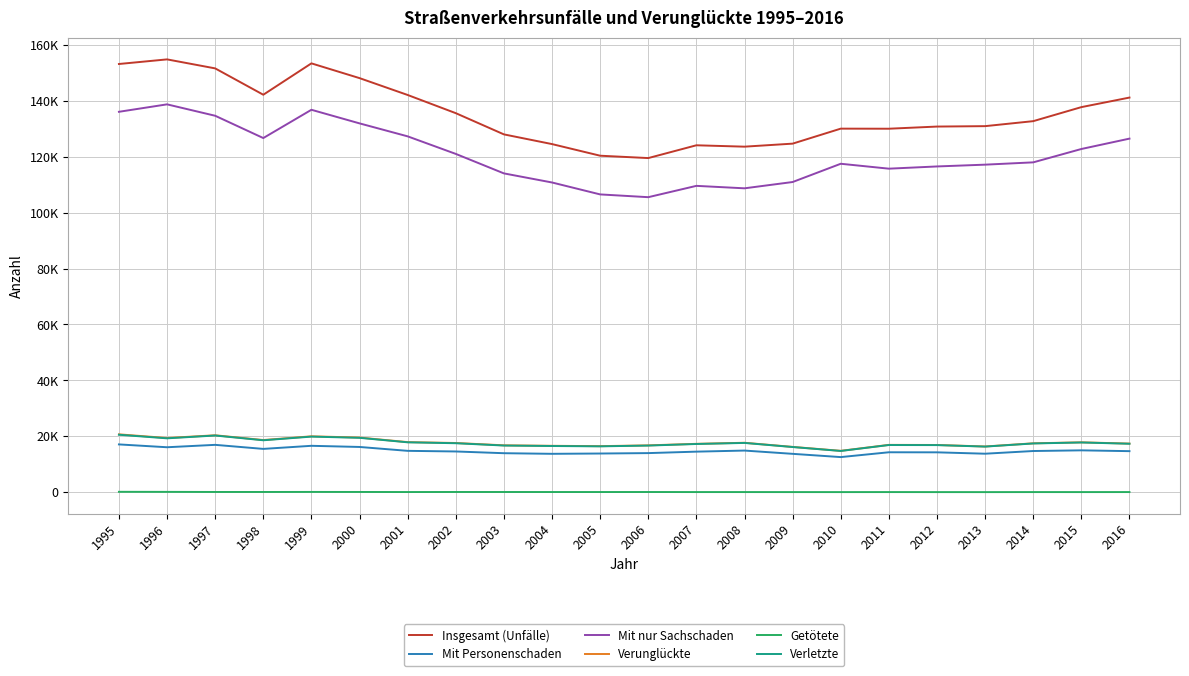

What is the difference between the highest and lowest values at 2005?

120289